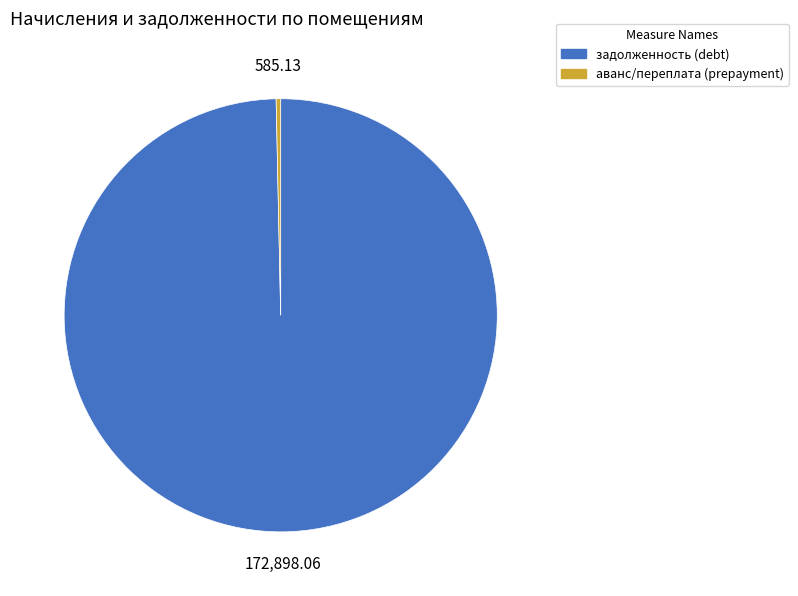

Is there a majority slice in this chart?

Yes